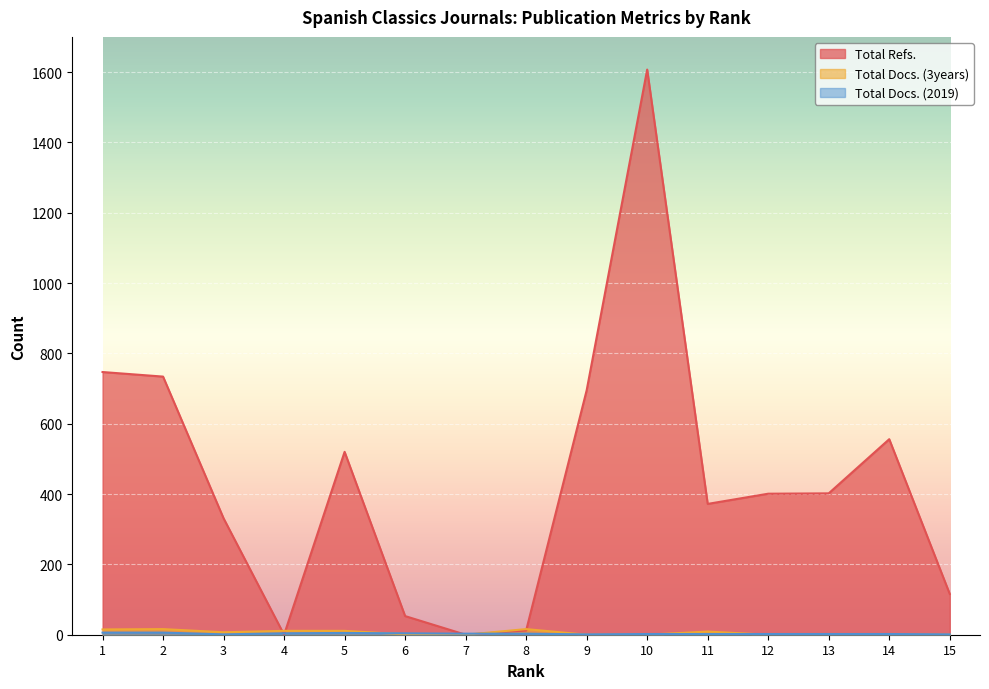

True or false: Total Docs. (3years) and Total Docs. (2019) cross at least once.

True